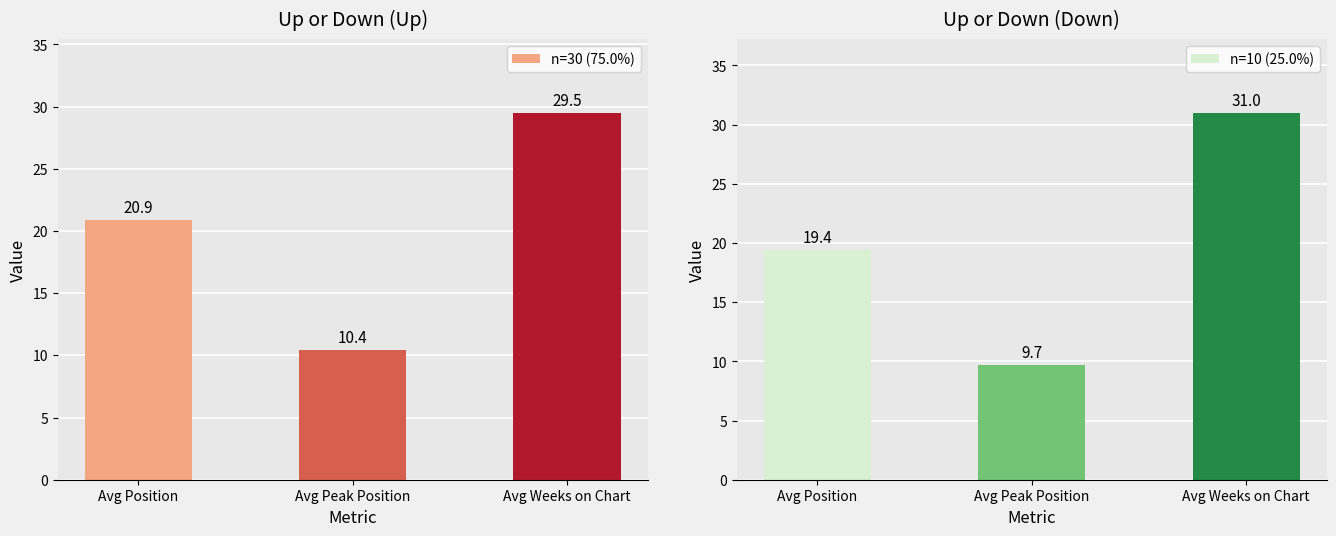

Which has a higher value, Avg Position or Avg Peak Position?

Avg Position